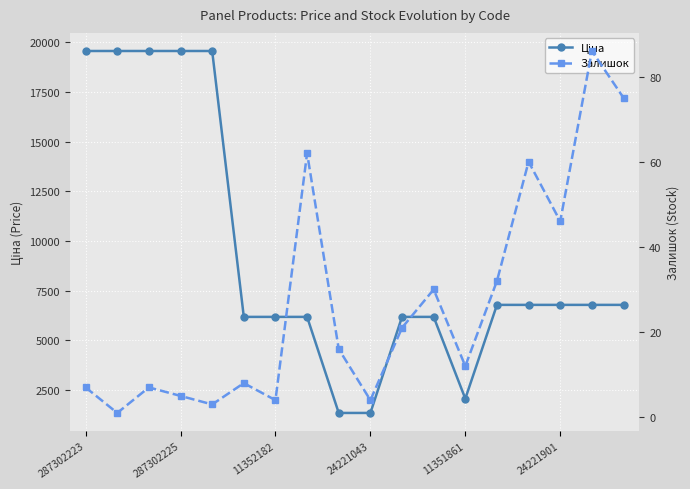

How many series are shown in this chart?

2